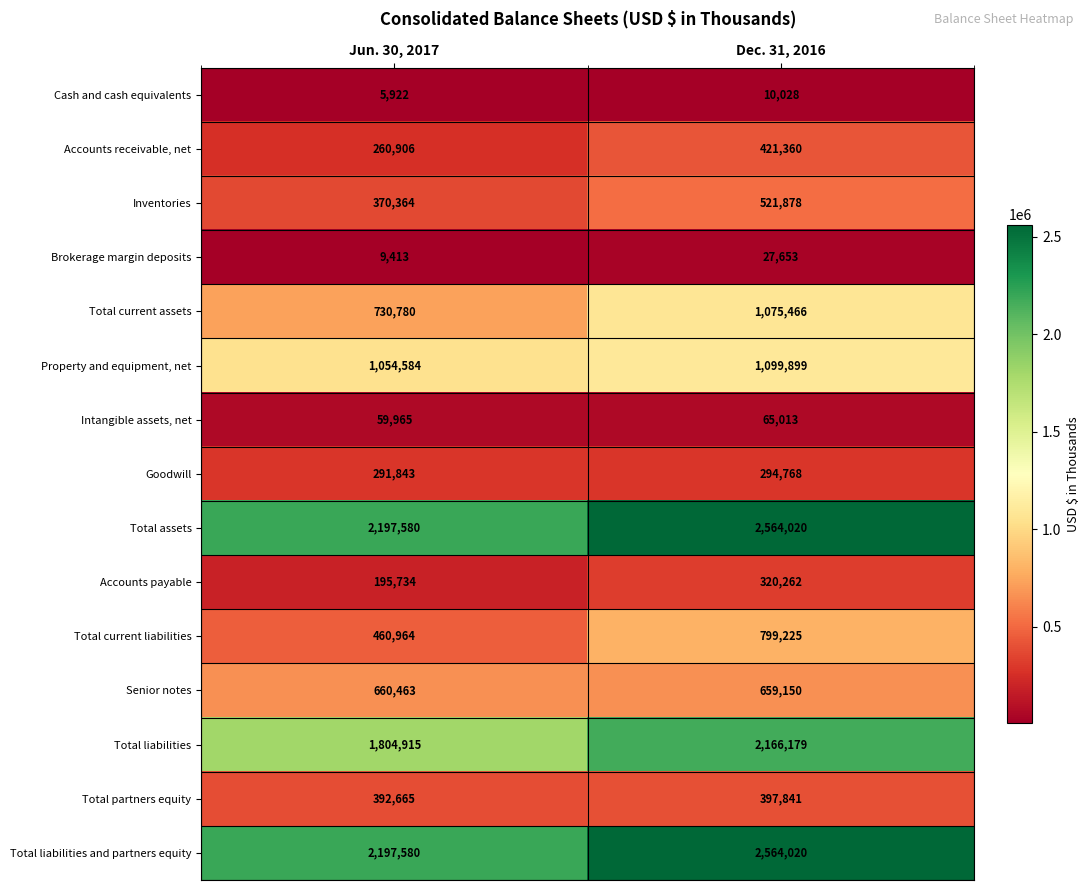

List the labels in order of Brokerage margin deposits value, smallest first.

Jun. 30, 2017, Dec. 31, 2016